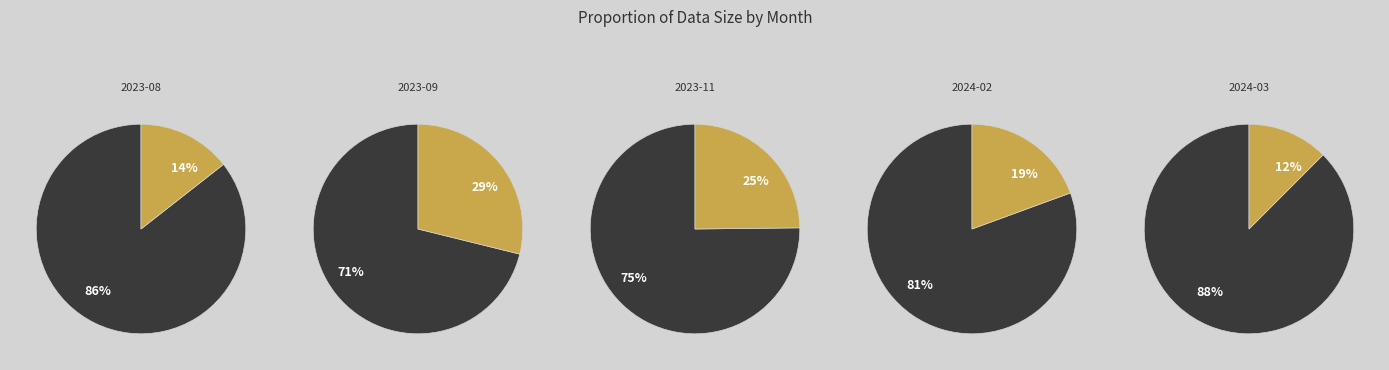

What percentage is the 2024-02 slice, to the nearest percent?

19%